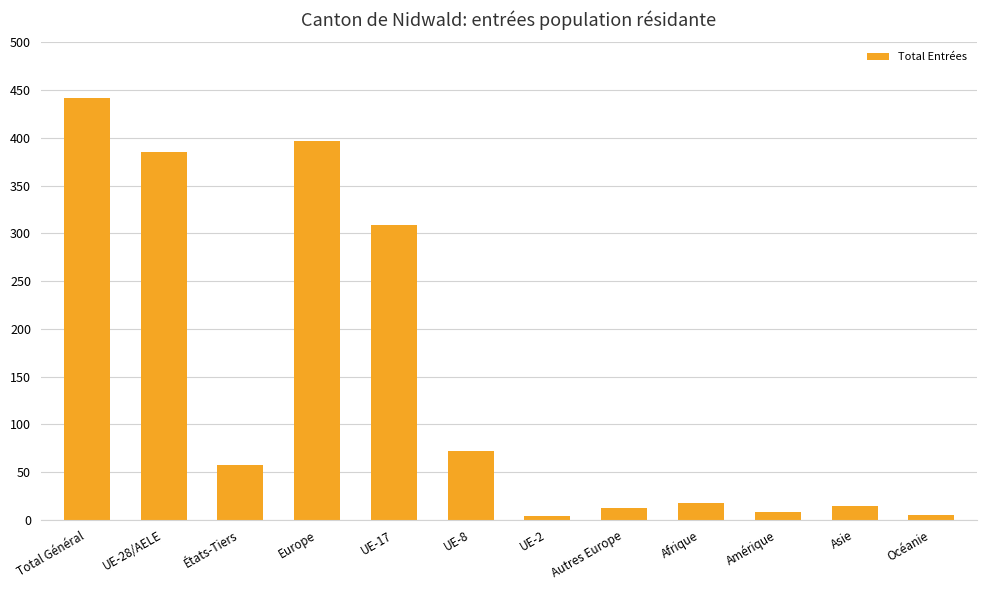

Between Asie and UE-28/AELE, which is larger?

UE-28/AELE